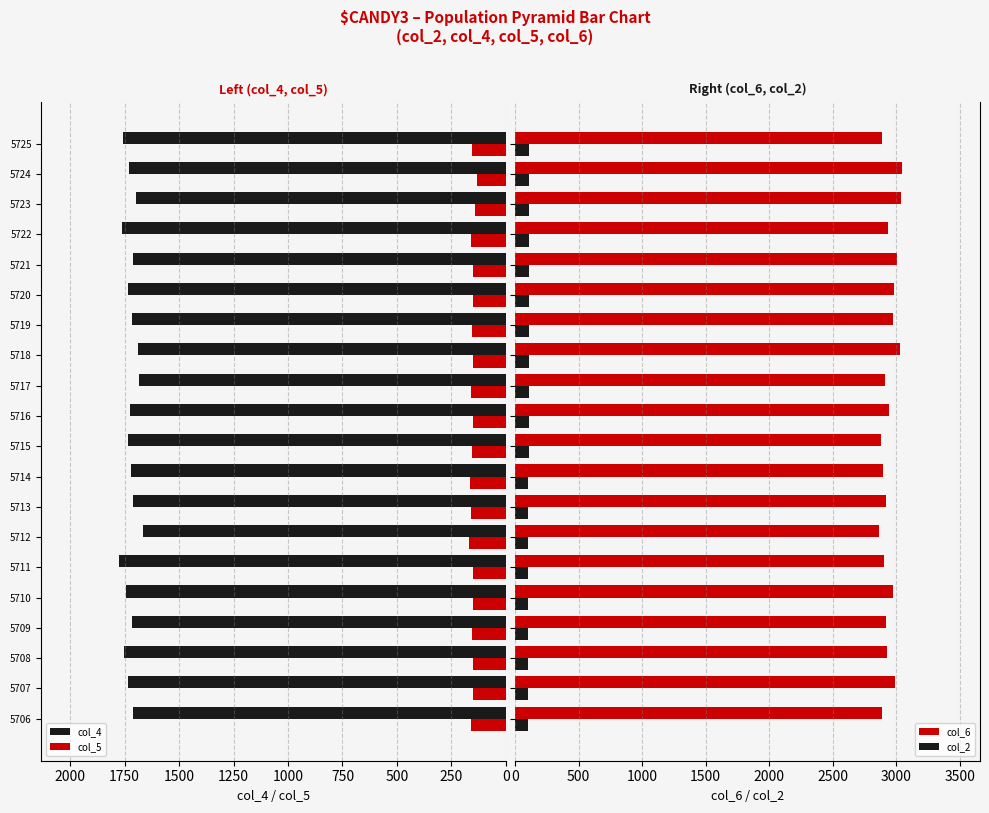

What is the difference between the maximum and minimum values in the col_6 series?

186